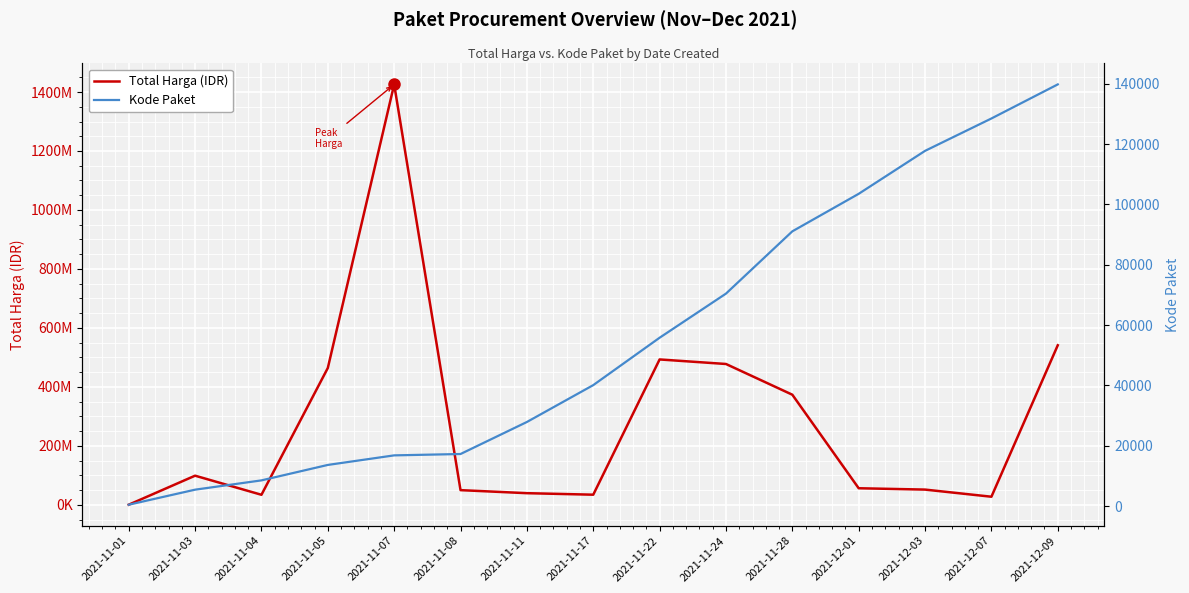

True or false: Total Harga (IDR) and Kode Paket intersect in this chart.

False